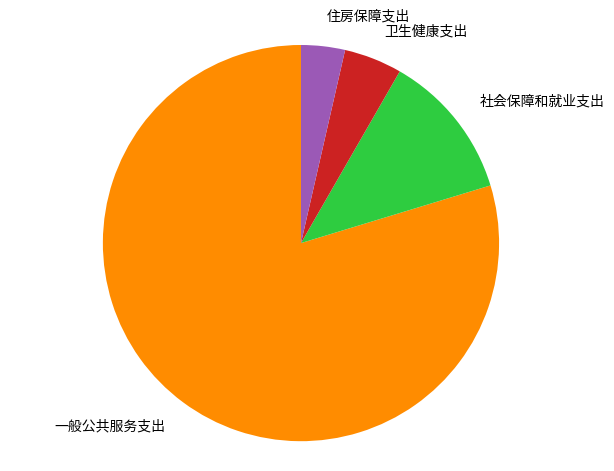

Which slice represents more than half of the pie?

一般公共服务支出